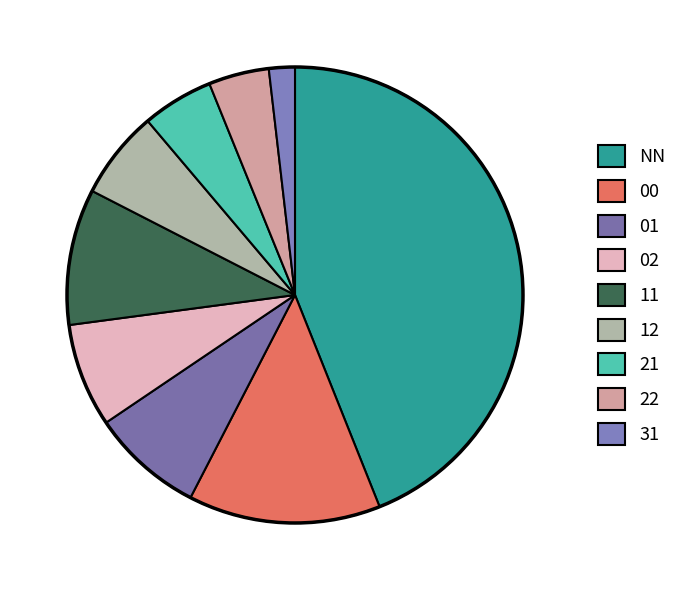

Which has a higher value, 31 or 21?

21